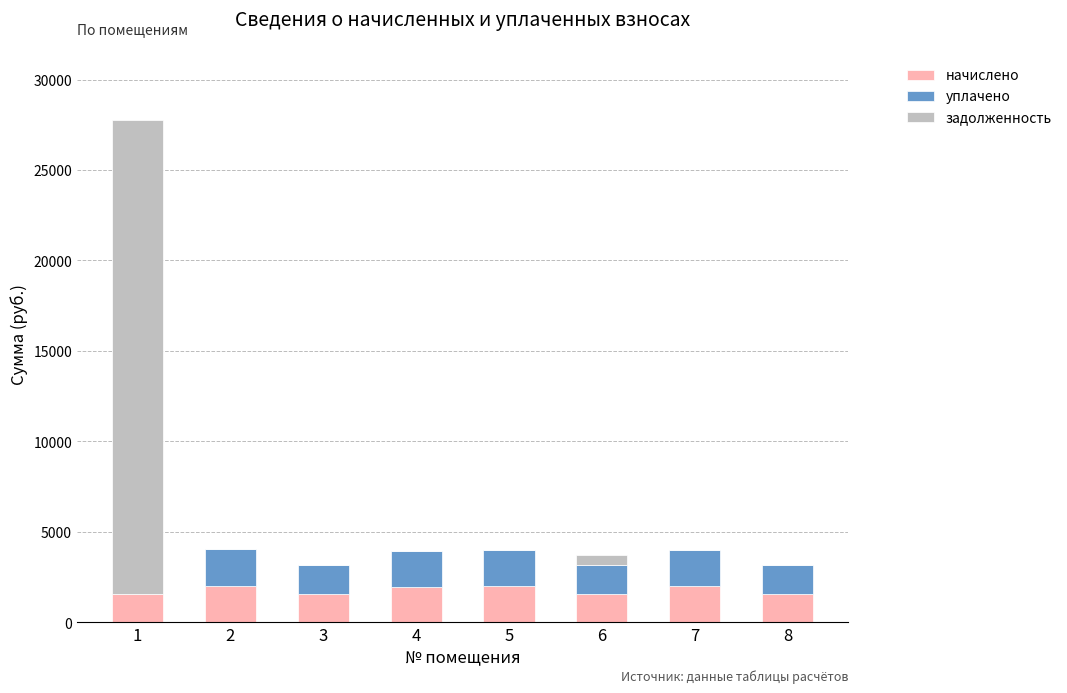

How many series are shown in this chart?

3